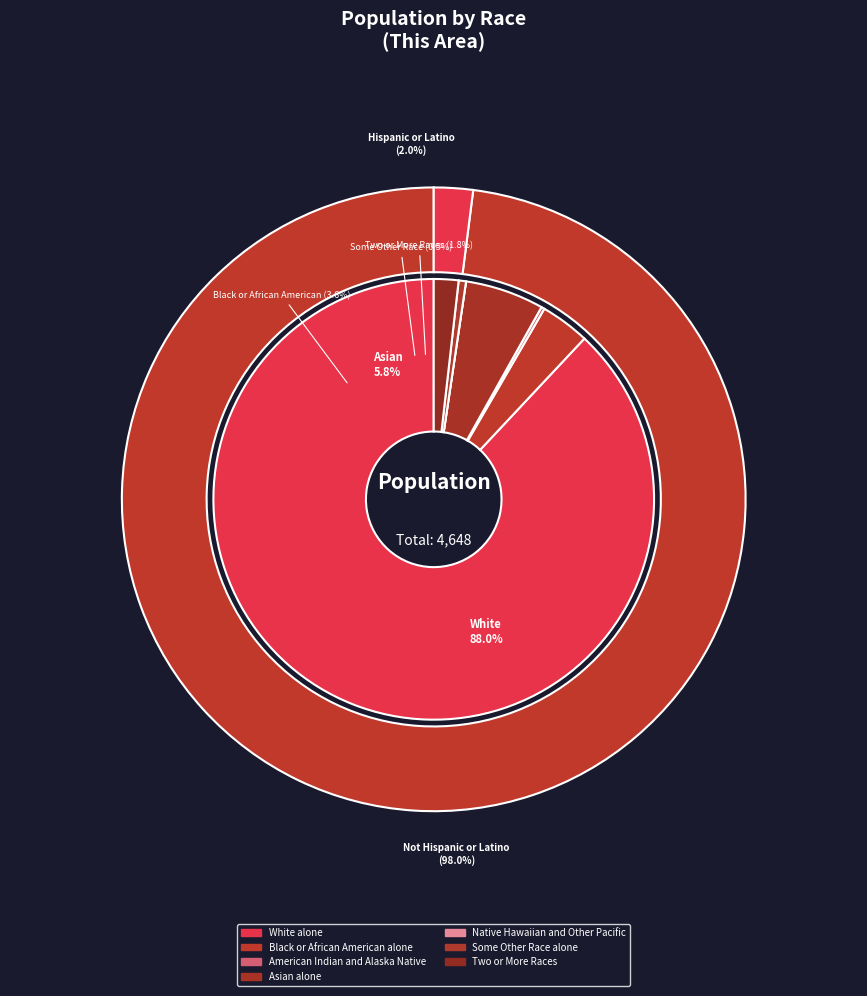

How many slices are in this pie chart?

7